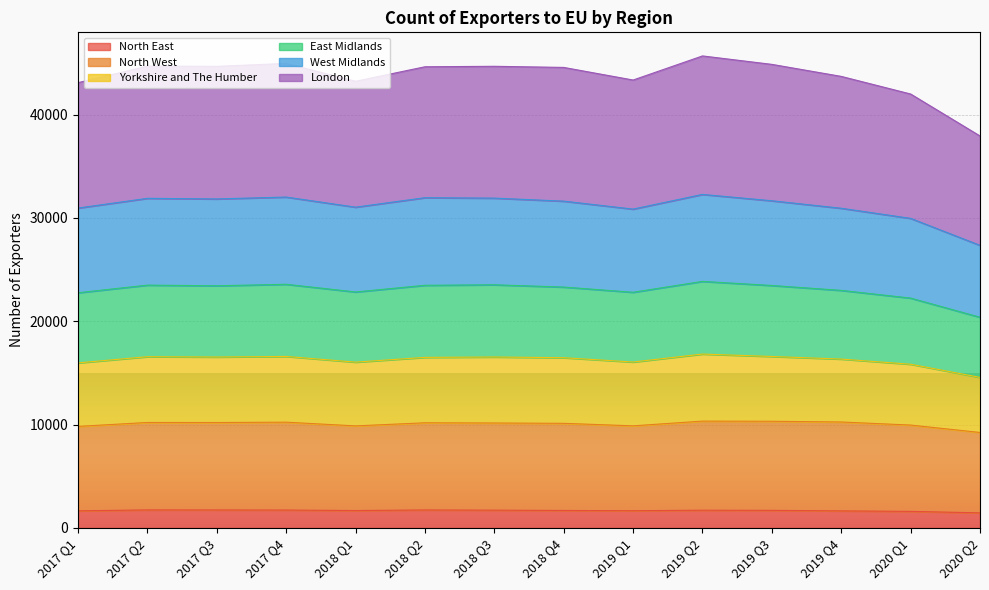

What is the lowest value of the North East series?

1451